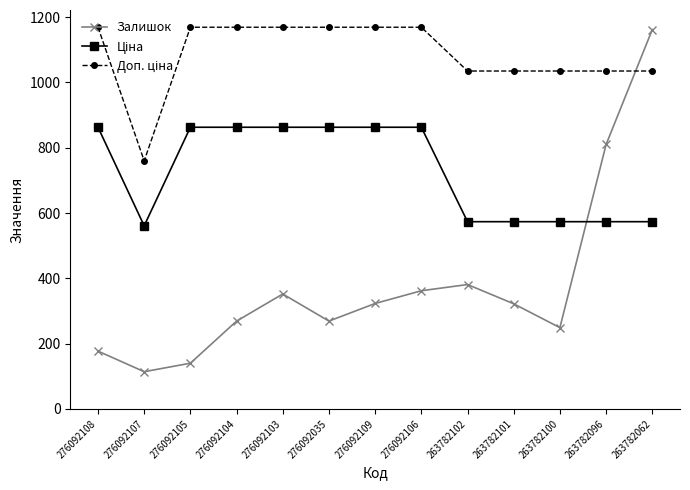

What is the sum of the Залишок values at 276092107 and 263782062?

1276.0